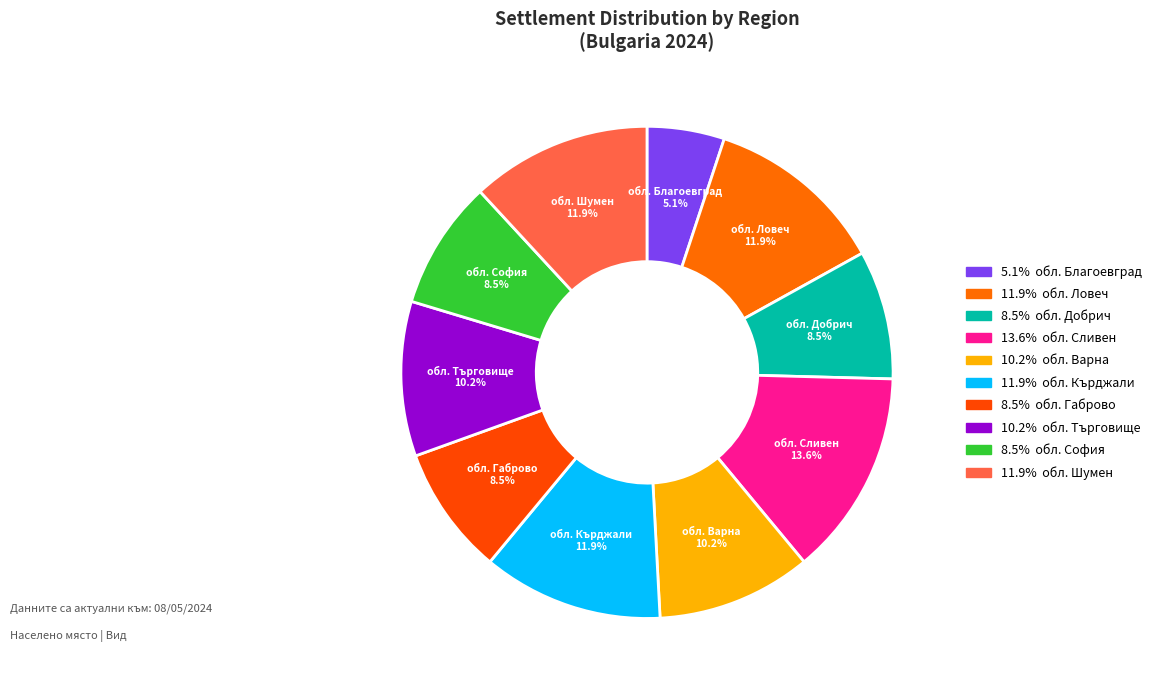

Which has a higher value, обл. Сливен or обл. Кърджали?

обл. Сливен